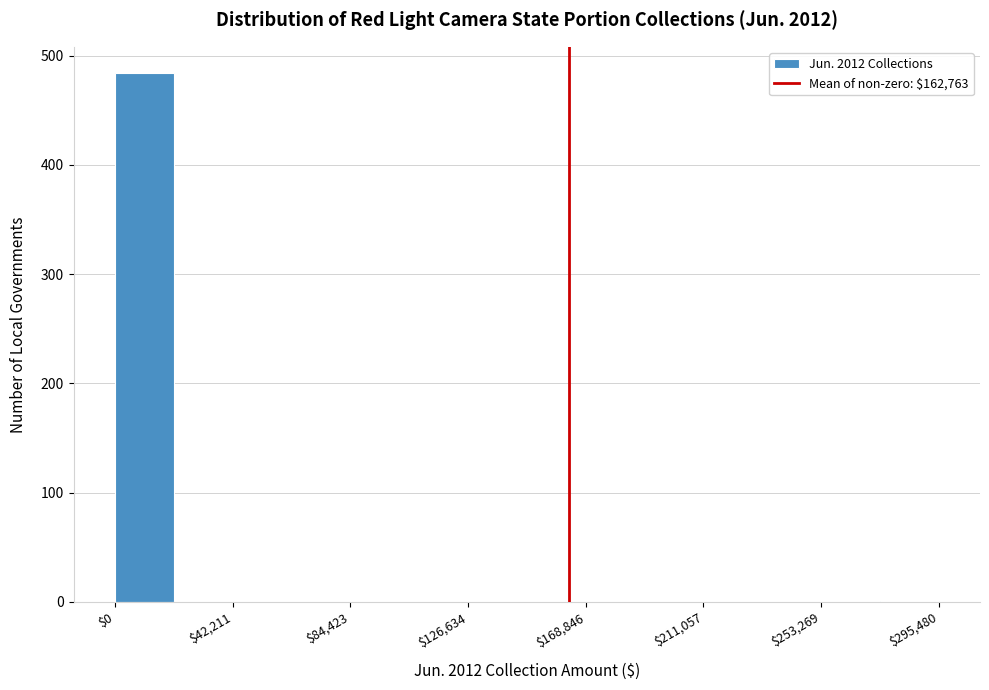

What is the height of the bar covering 0 to 20000 on the x-axis? Neither the bar edges nor the heights are printed on the chart, so give them approximately, as read against the axes.

480